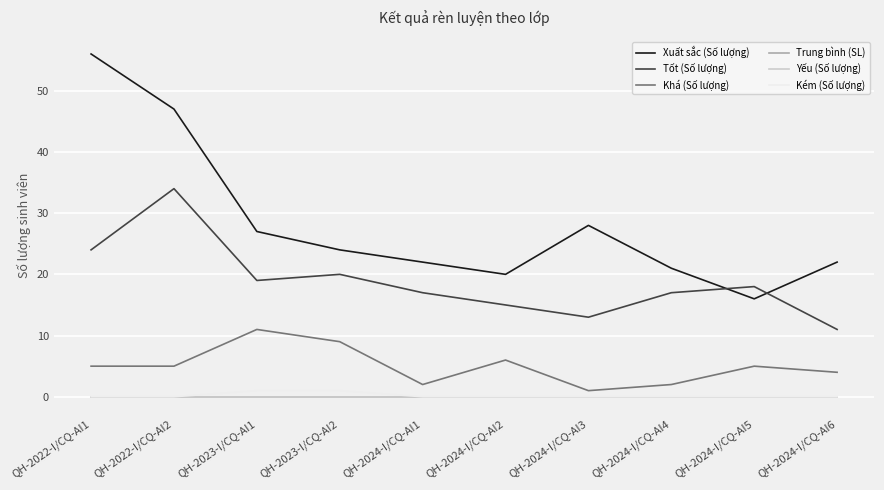

Does the chart have visible grid lines?

Yes